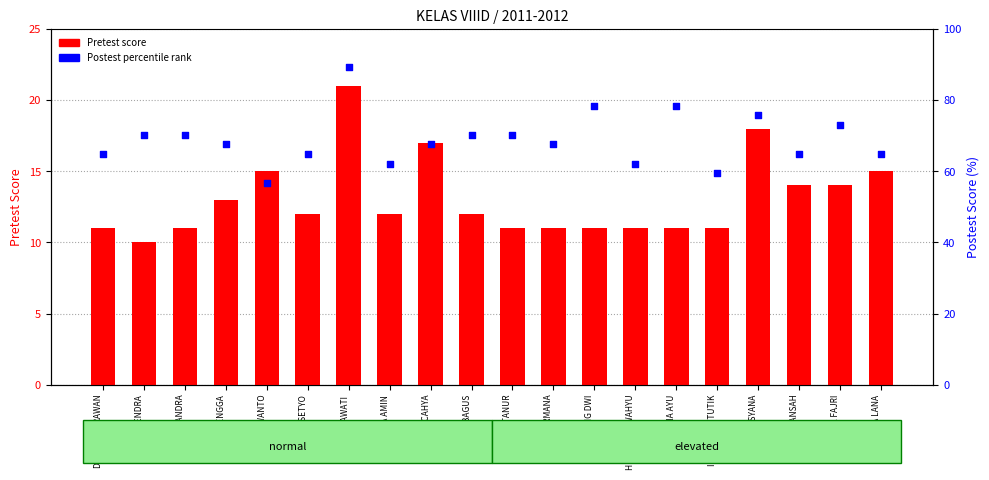

Is the value of Pretest (count) at GHEA MIFTANUR greater than the value of Postest (percentile rank) at ERI PRASETYO?

No